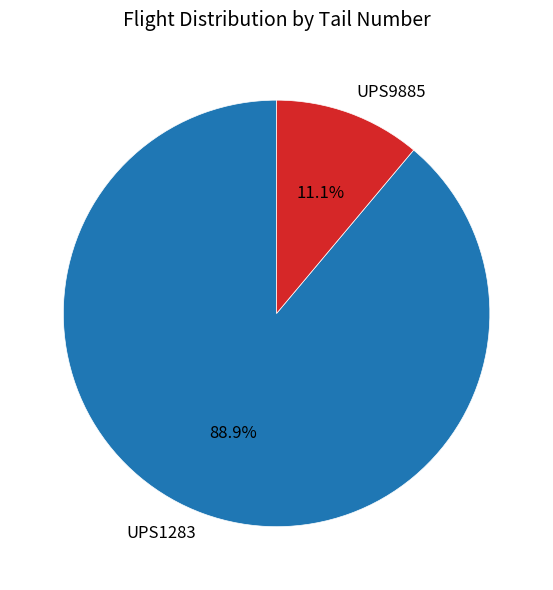

To the nearest percent, what is the difference between the largest and smallest slice percentages?

78%